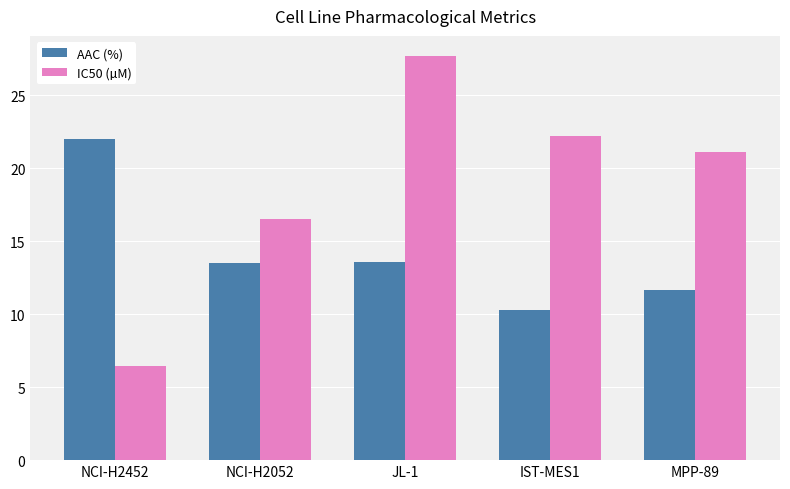

At which category is the sum across all series the highest?

JL-1